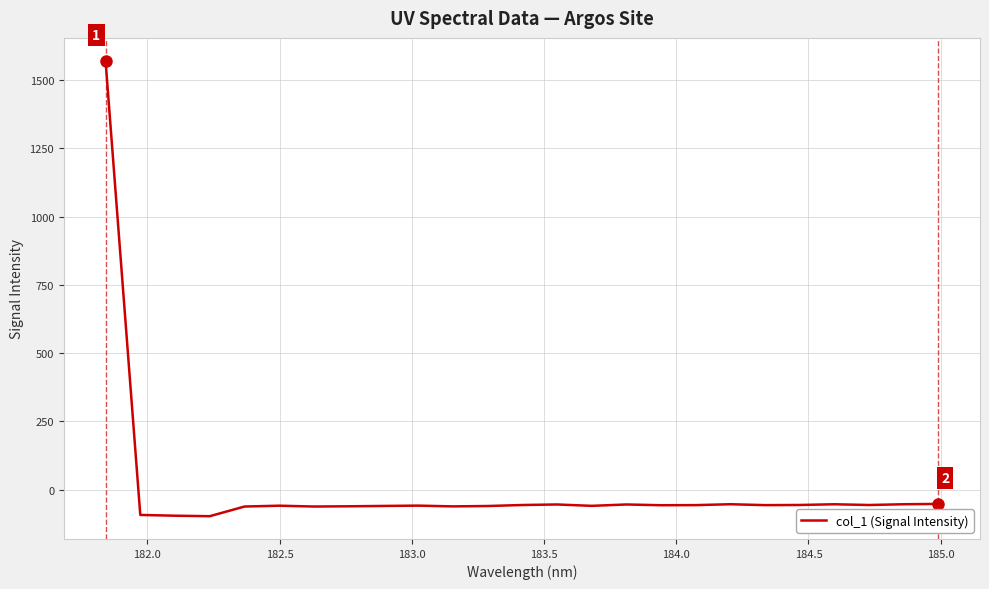

What is the greatest value displayed?

1571.2